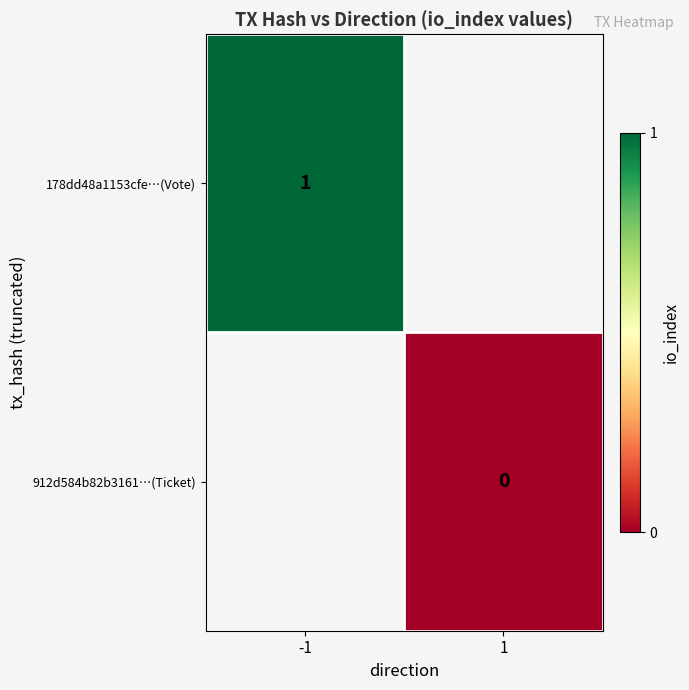

True or false: 178dd48a1153cfe…(Vote) has a value of 2 at -1.

False